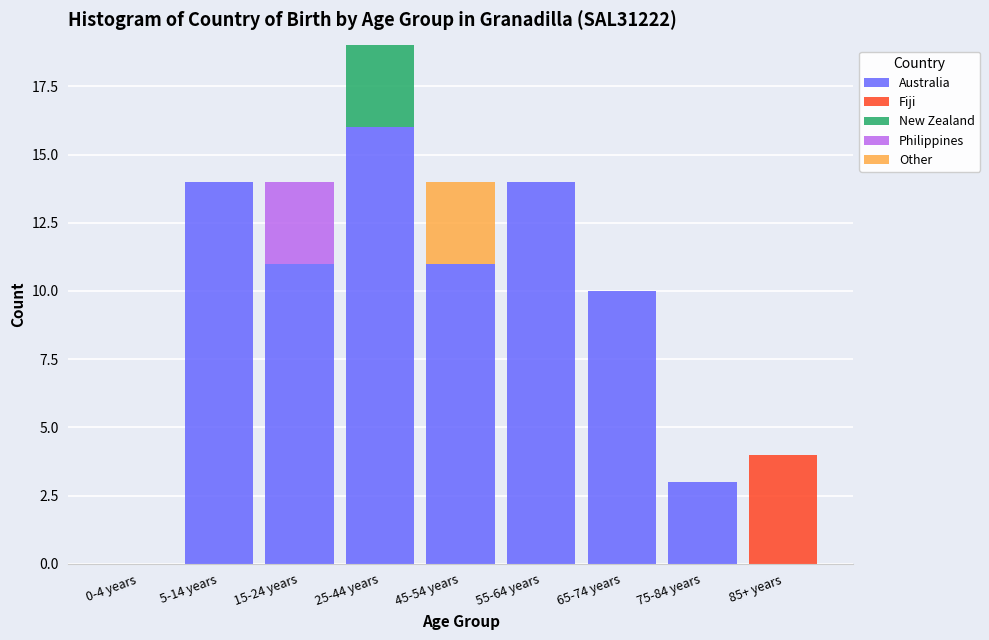

What is the maximum value for Australia?

16